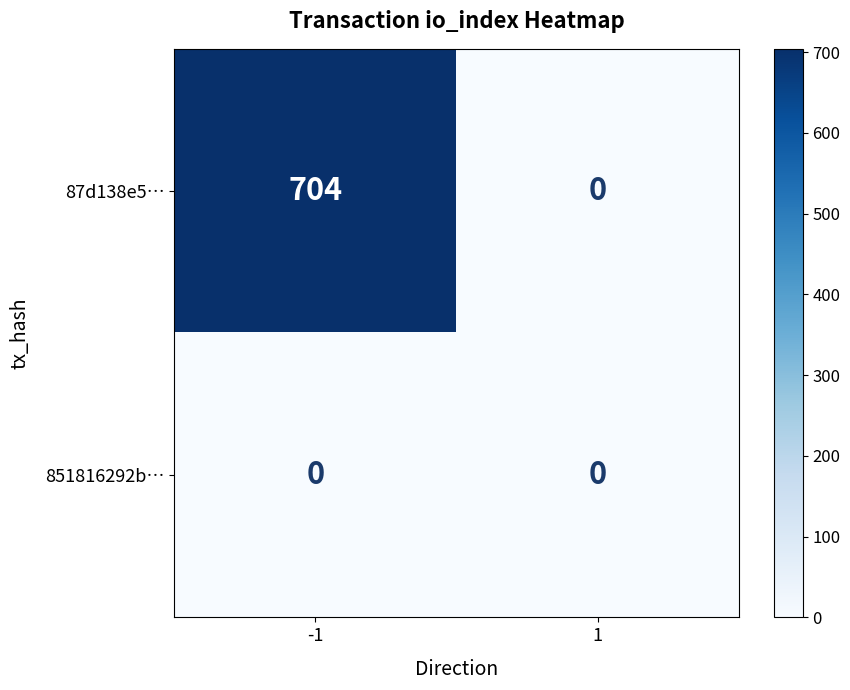

Reading left to right, list all the values displayed in this chart.

87d138e5…: -1=704	1=0
851816292b…: -1=0	1=0